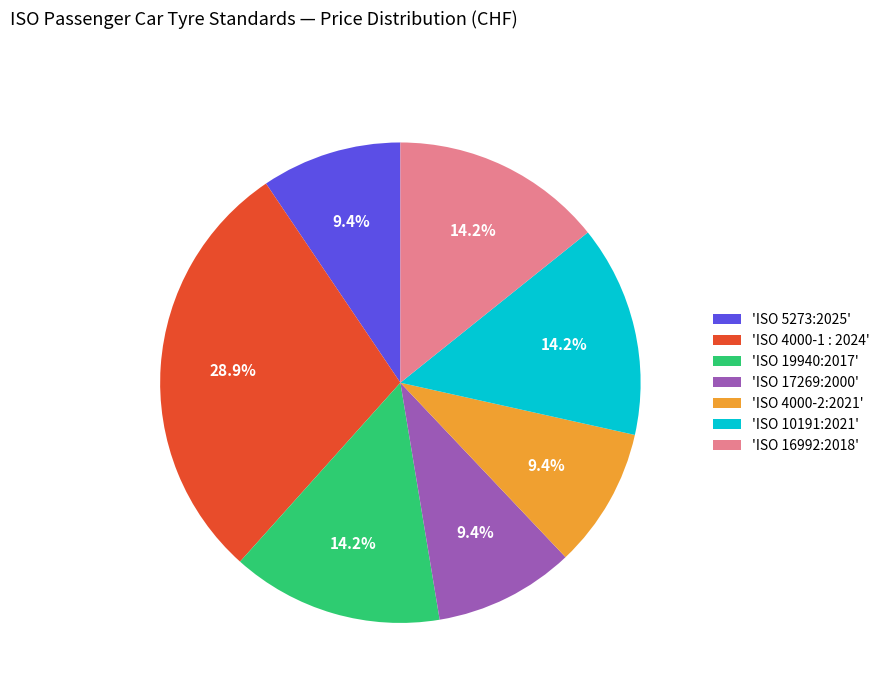

Count the number of slices in the pie.

7